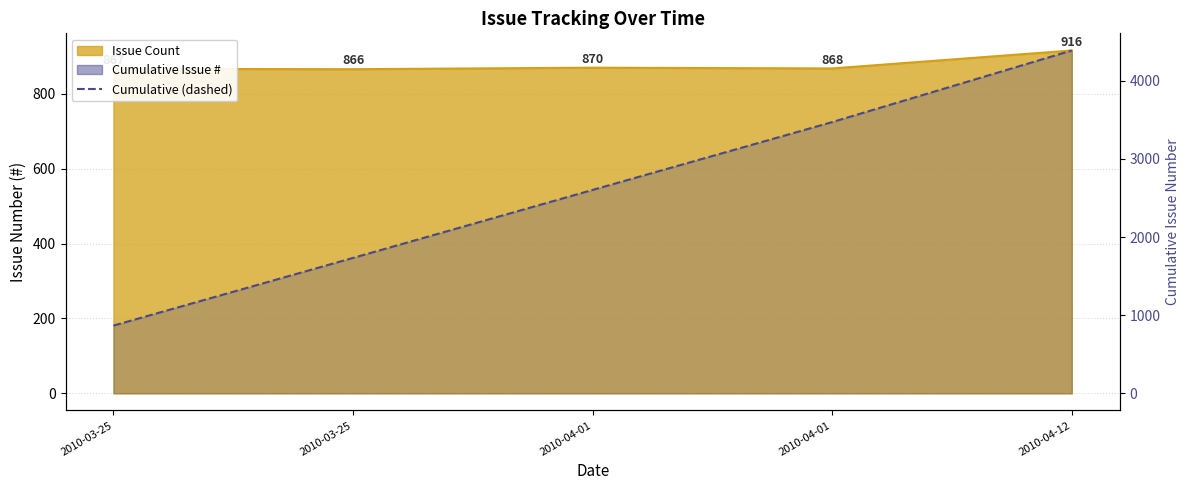

Where does the data first go above 2603?

2010-04-01